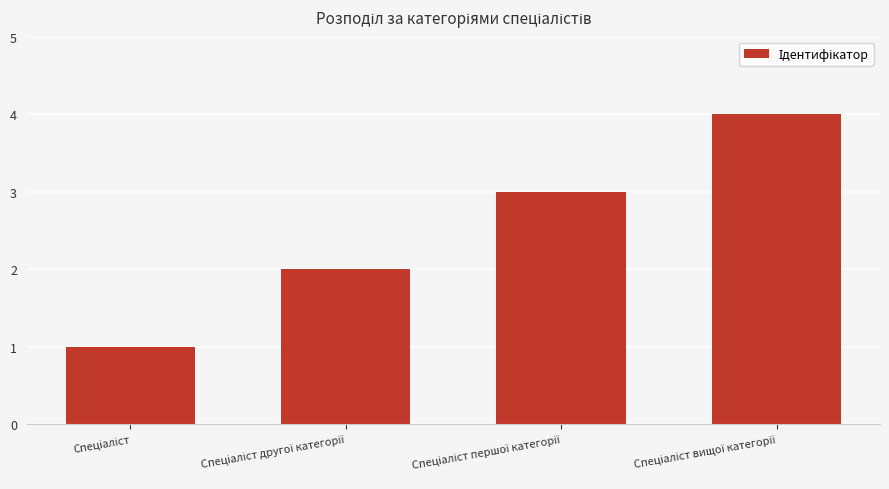

What is the greatest value displayed?

4